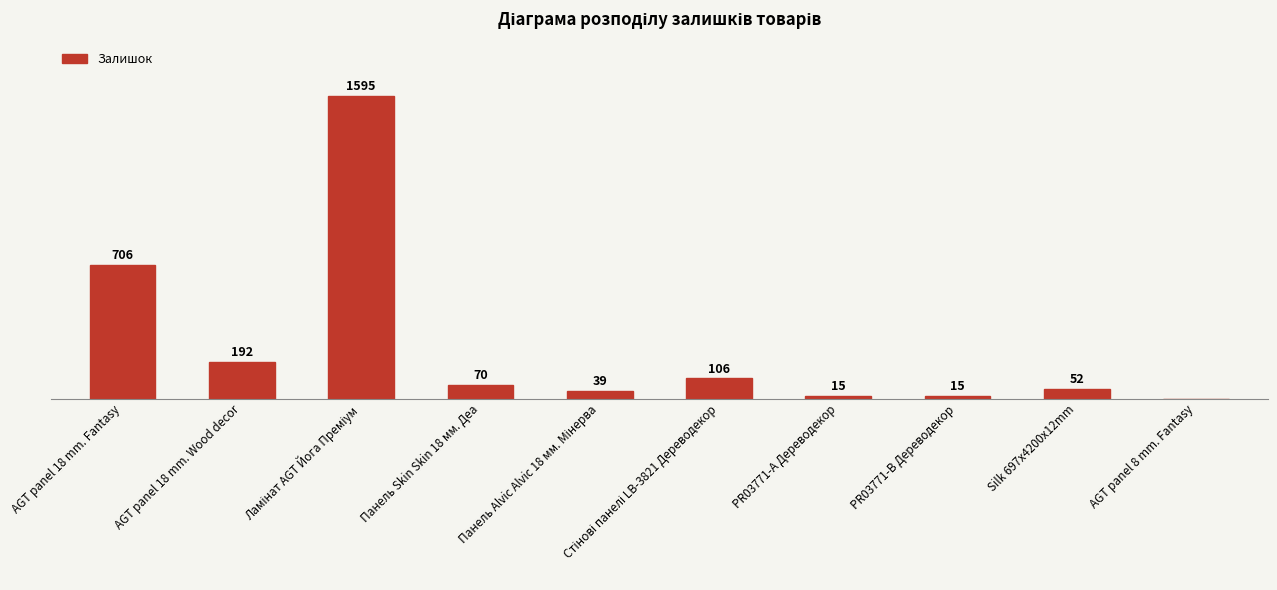

Where does the data first go above 70?

AGT panel 18 mm. Fantasy